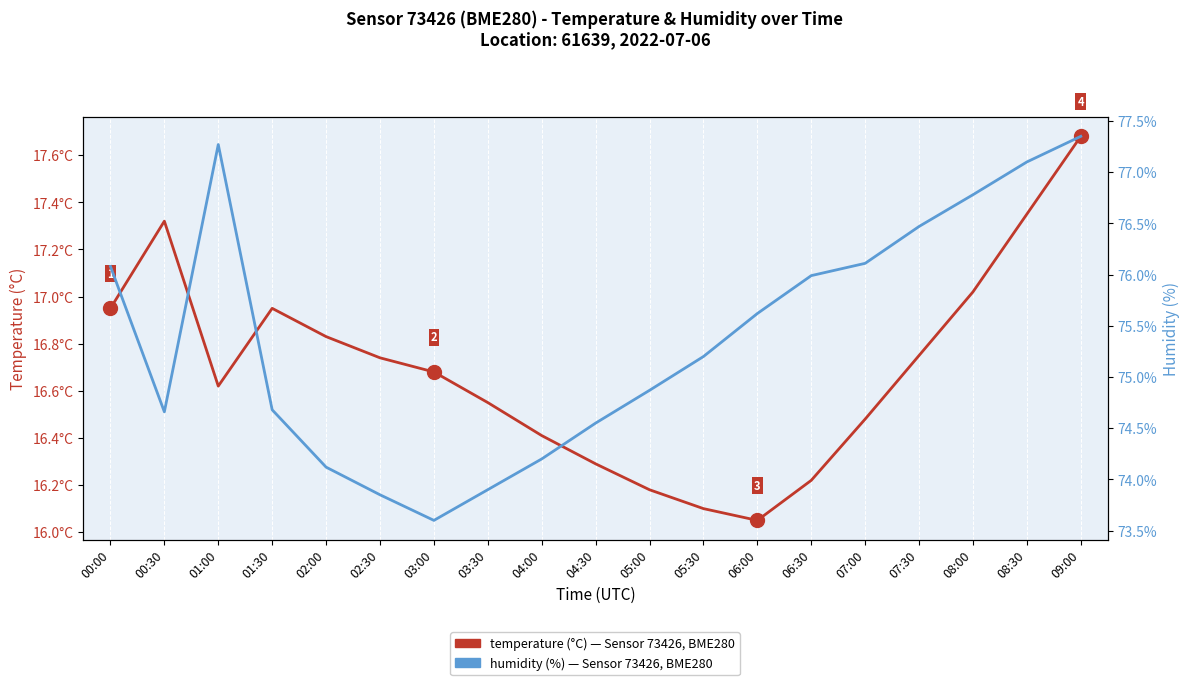

True or false: temperature and humidity cross at least once.

False